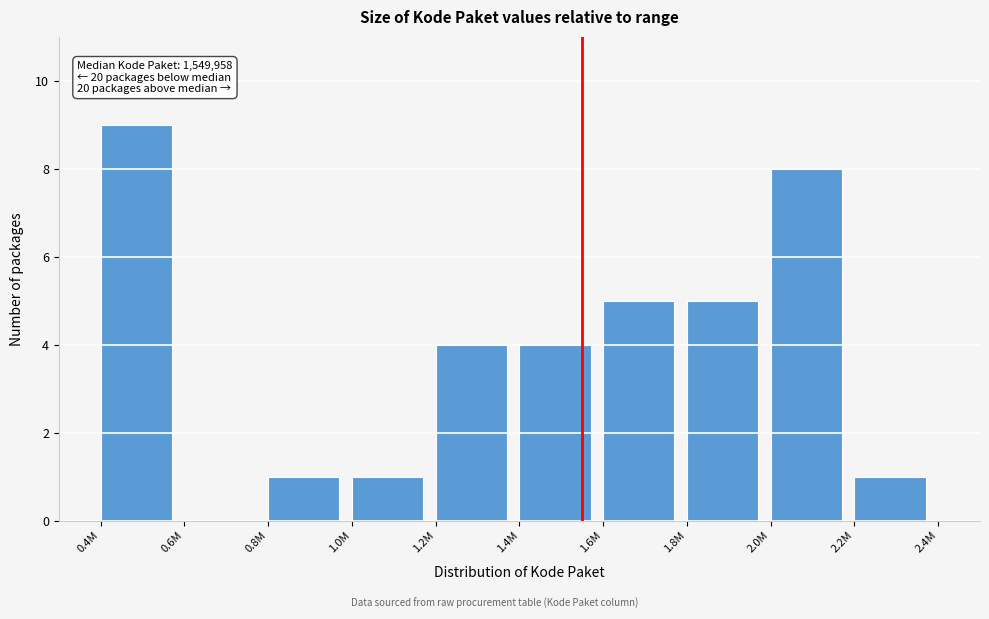

Reading right to left, extract all data points from this chart.

2.2M=1	2.0M=8	1.8M=5	1.6M=5	1.4M=4	1.2M=4	1.0M=1	0.8M=1	0.6M=0	0.4M=9